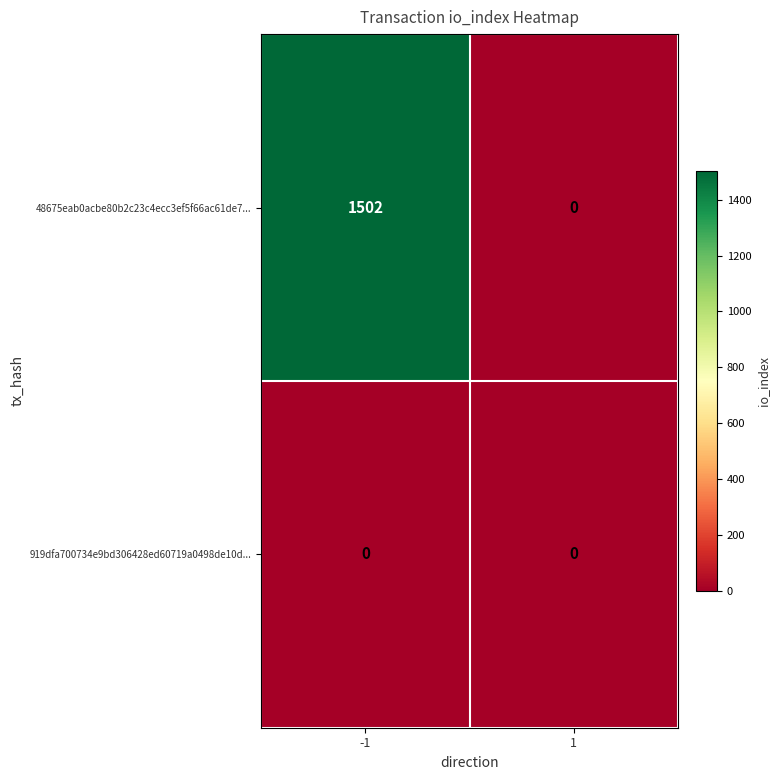

List the series in order of their peak value, lowest first.

919dfa700734e9bd306428ed60719a0498de10d..., 48675eab0acbe80b2c23c4ecc3ef5f66ac61de7...